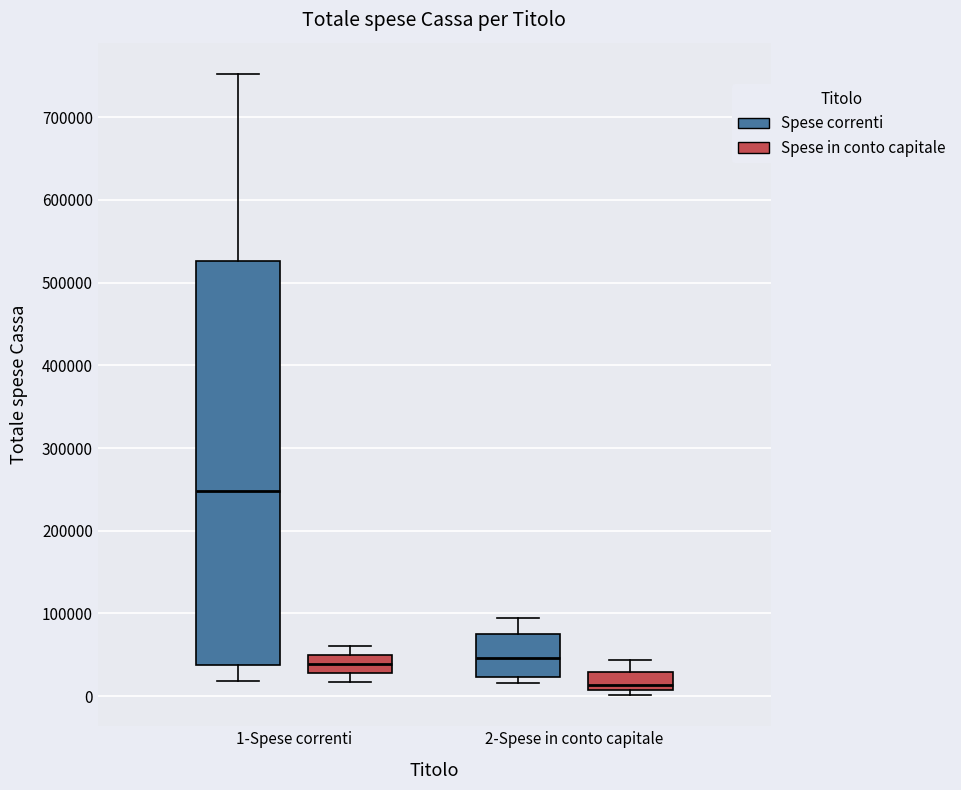

Which box is the tallest, from its lower edge to its upper edge?

1-Spese correnti (Spese correnti)